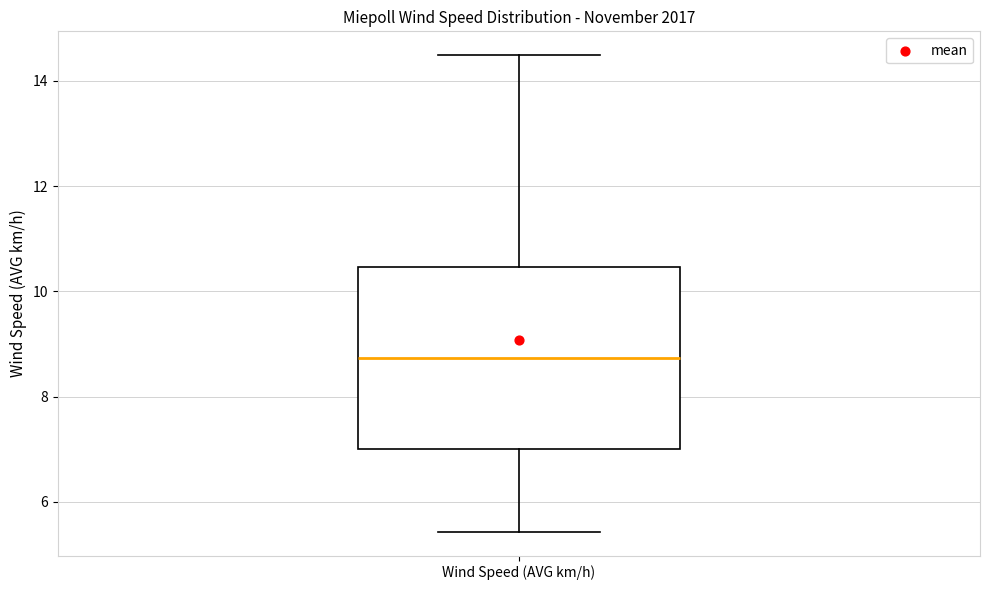

Read this box plot against the y-axis: the position of the median line, the range covered by the box, and the ends of both whiskers. The values are not printed on the chart, so give them approximately, as read against the axis.

median 8.8, box 7.0 to 10.4, whiskers 5.4 to 14.4